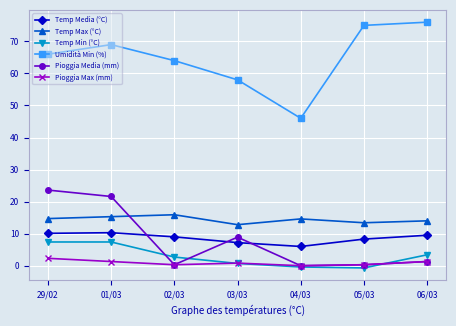

The Temp Min (°C) series shows 7.4 at 01/03. True or false?

True